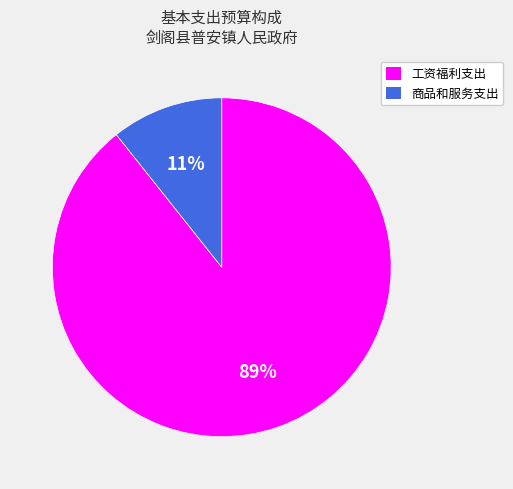

Between 工资福利支出 and 商品和服务支出, which is larger?

工资福利支出